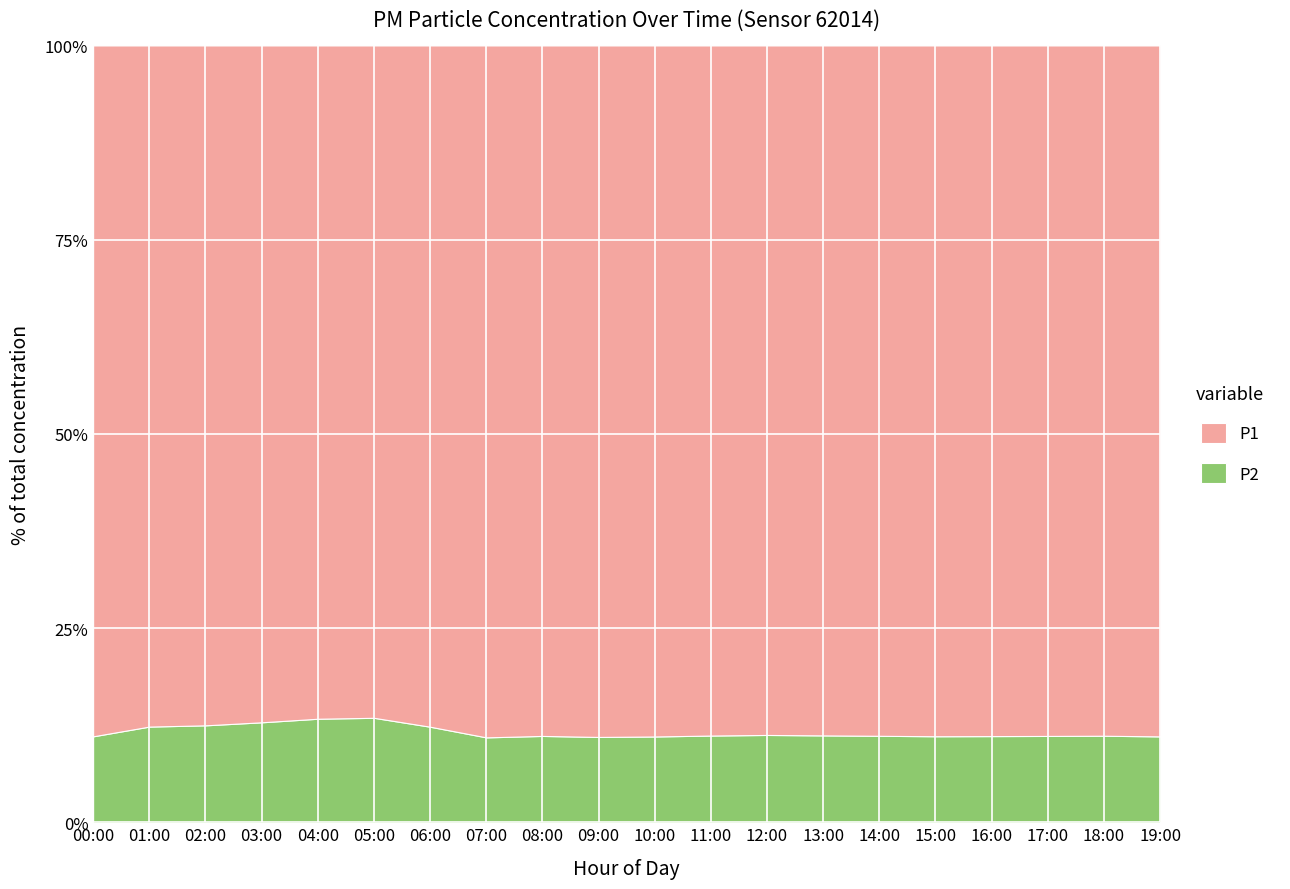

Reading left to right, what are all the values shown in this chart?

P1: 00:00=23.1	01:00=11.2	02:00=9.1	03:00=7.5	04:00=6.8	05:00=7.2	06:00=10.3	07:00=18.8	08:00=22.4	09:00=25.1	10:00=27.8	11:00=29.4	12:00=31.2	13:00=28.6	14:00=26.4	15:00=24.1	16:00=22.9	17:00=20.4	18:00=18.8	19:00=16.9
P2: 00:00=2.9	01:00=1.6	02:00=1.3	03:00=1.1	04:00=1.1	05:00=1.1	06:00=1.4	07:00=2.3	08:00=2.8	09:00=3.1	10:00=3.5	11:00=3.7	12:00=4.0	13:00=3.6	14:00=3.3	15:00=3.0	16:00=2.9	17:00=2.5	18:00=2.4	19:00=2.1